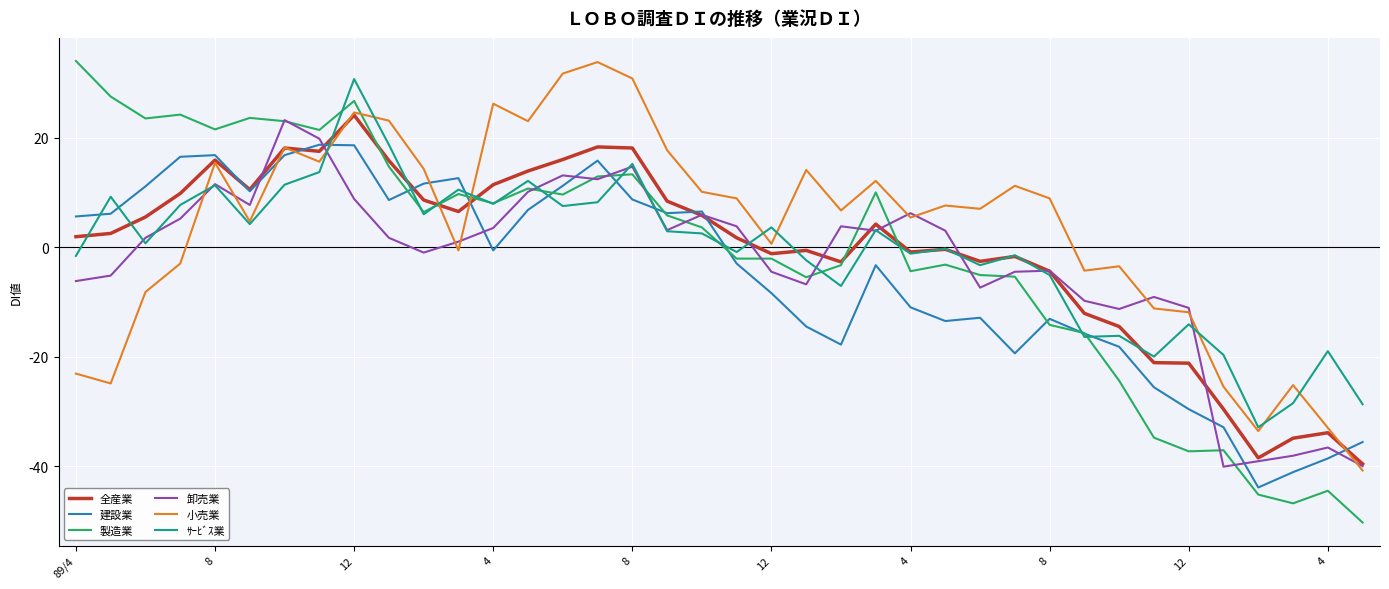

After their last crossing, which series has the higher values: 小売業 or 建設業?

建設業